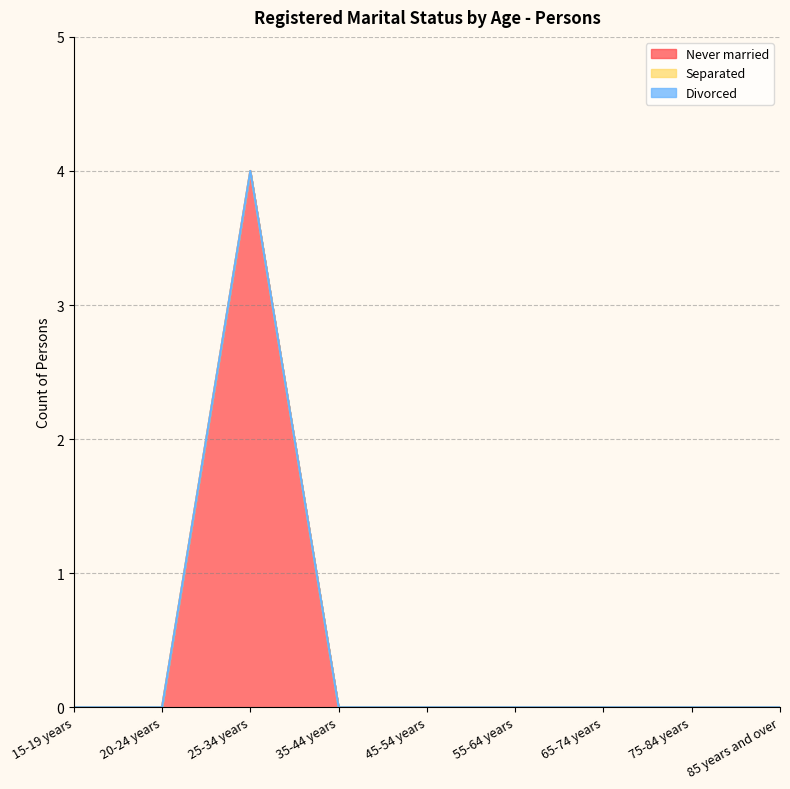

What is the label of the 7th point from the left?

65-74 years